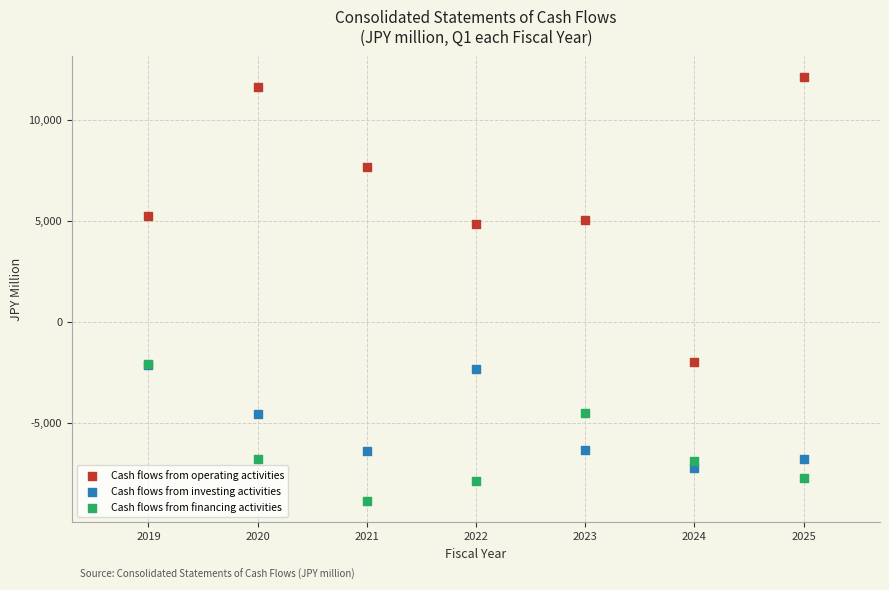

What are all the series names shown in the legend?

Cash flows from operating activities, Cash flows from investing activities, Cash flows from financing activities